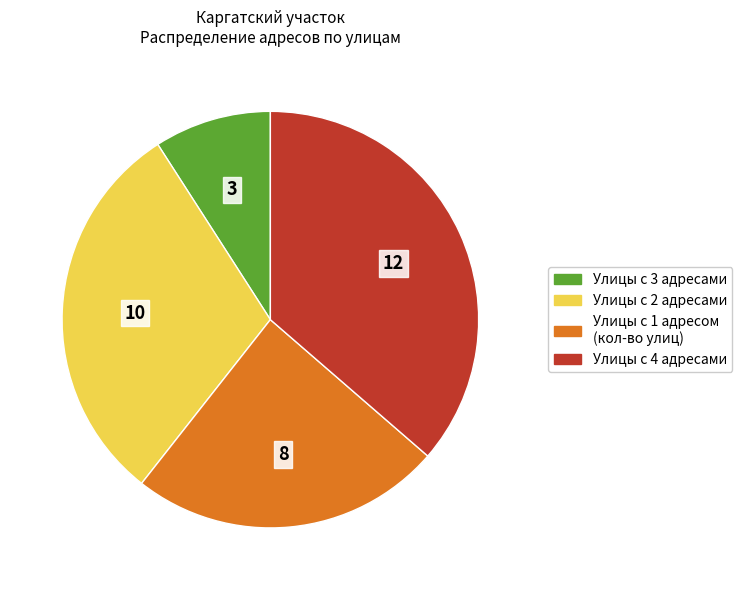

Is there any slice that represents more than half of the pie?

No